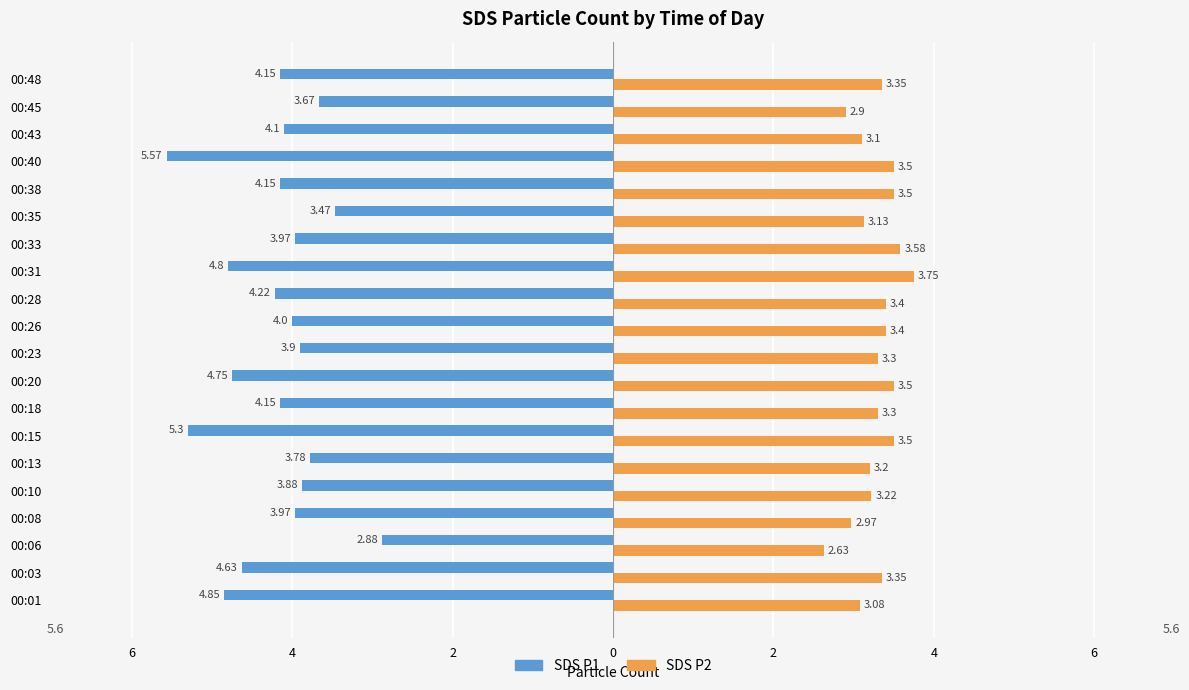

What are all the series names shown in the legend?

SDS P1, SDS P2